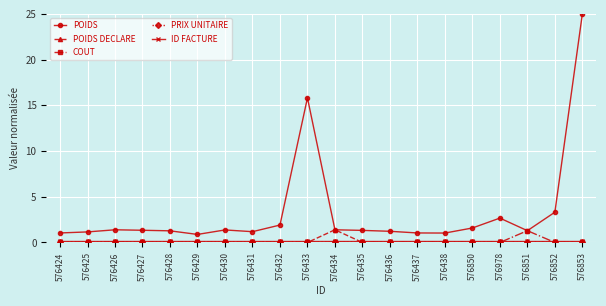

The value of COUT at 576429 is 0.0. True or false?

True